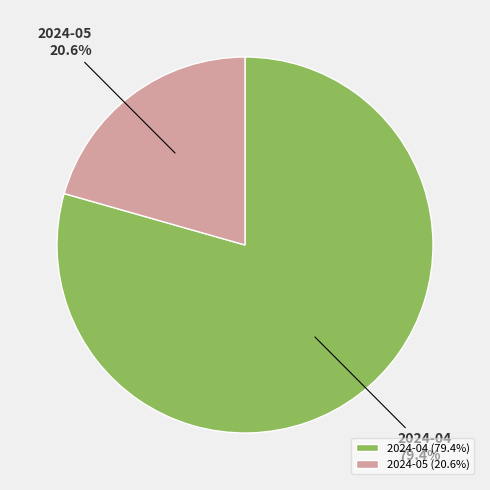

True or false: 2024-05 accounts for 21% of the total.

True